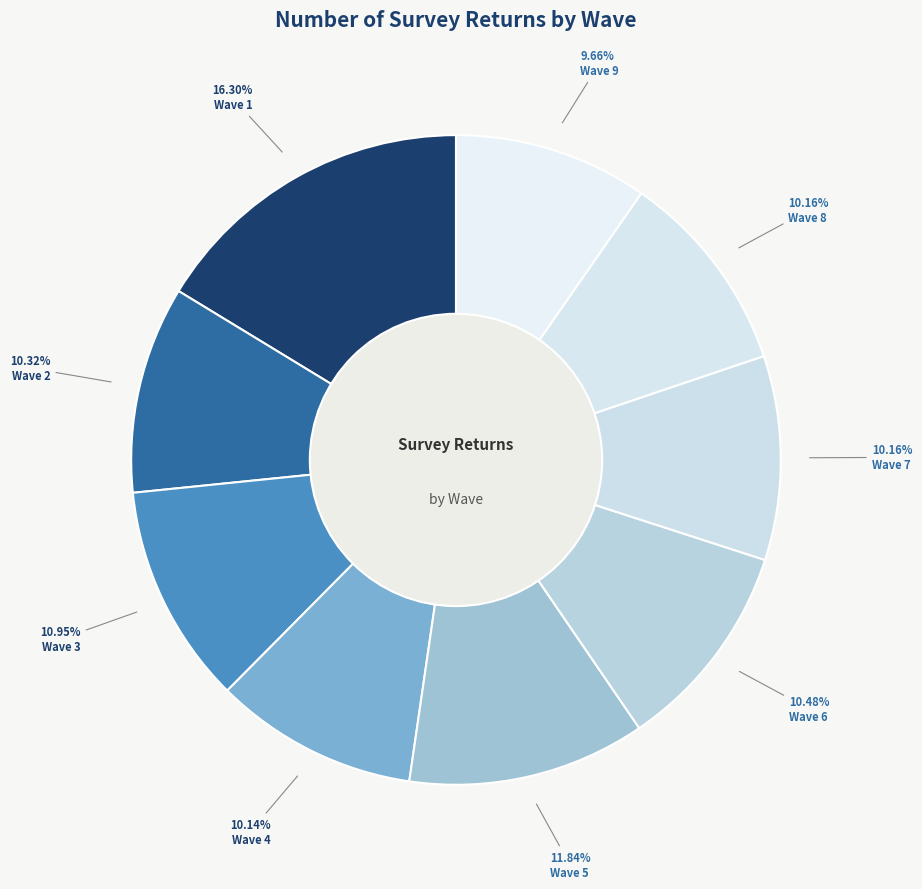

How many slices are in this pie chart?

9